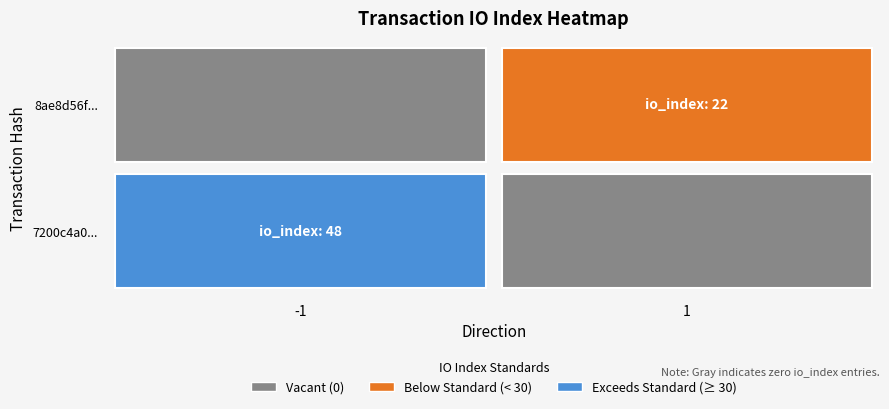

What is the greatest value displayed?

48